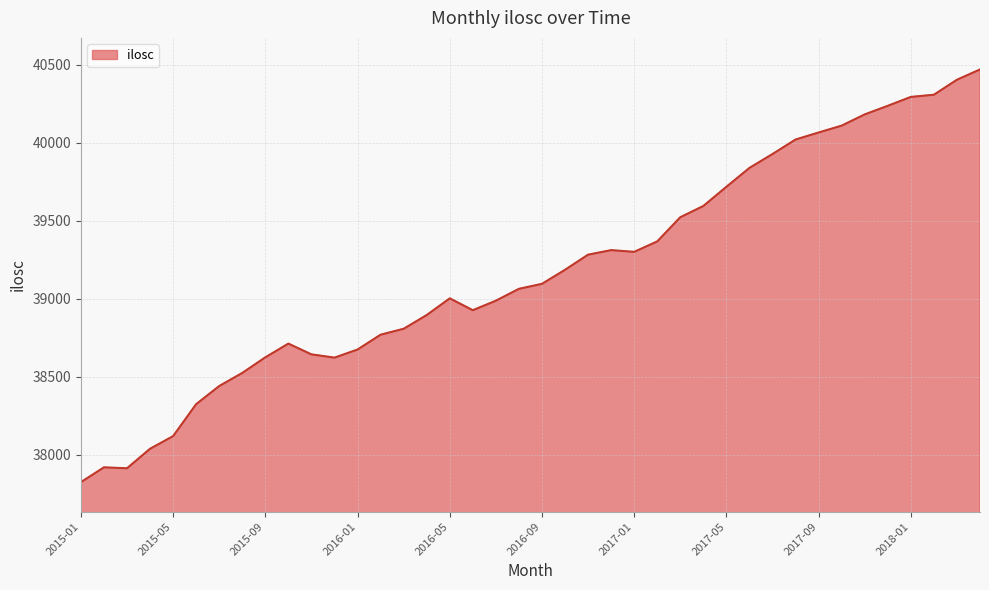

What is the difference between the maximum and minimum values?

2645